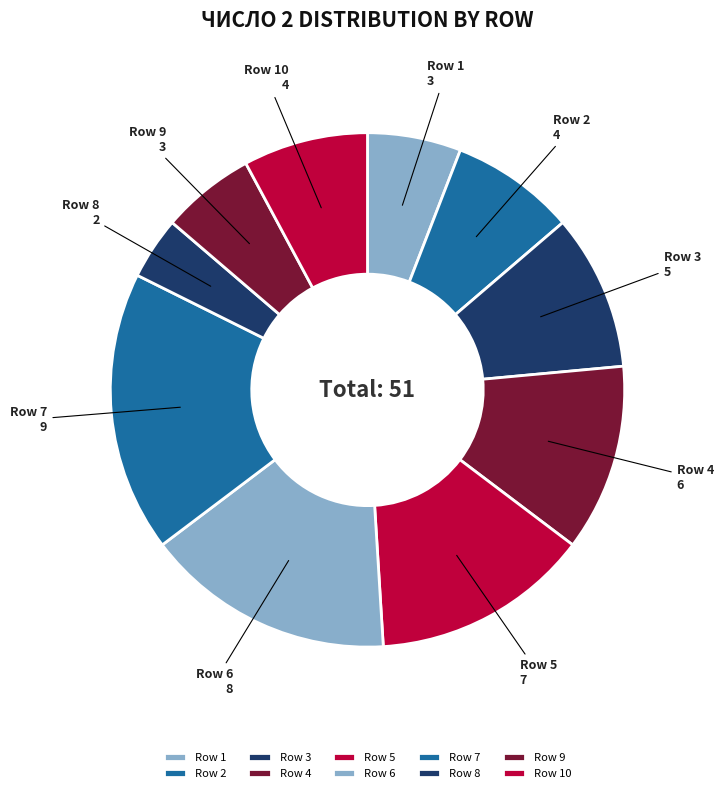

Is it true that Row 6 is 4% of the pie?

False